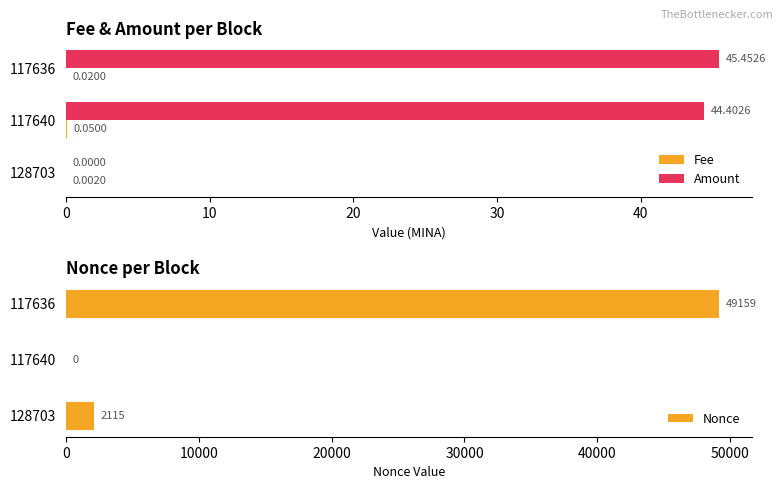

What is the sum of the Amount values at 117636 and 128703?

45.5